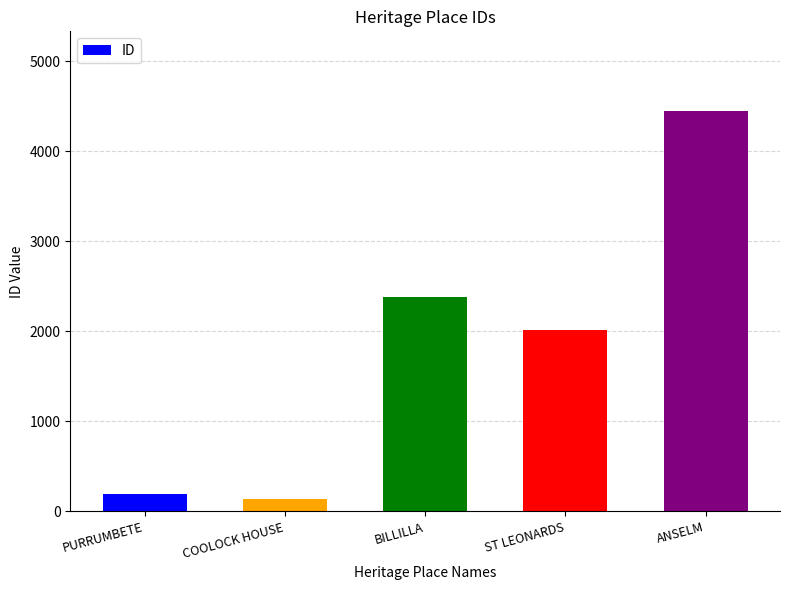

What position from the right is ST LEONARDS?

2